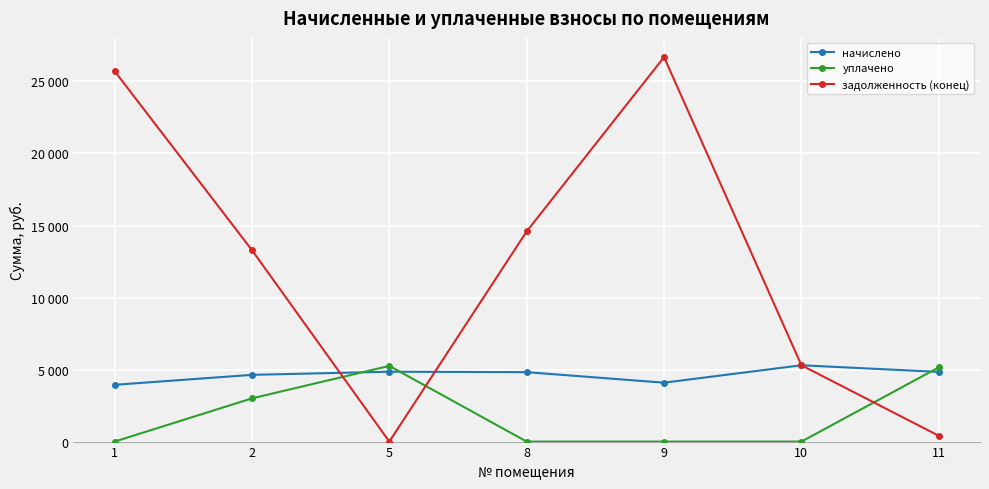

True or false: начислено has more than 0 points higher than both neighbors.

True